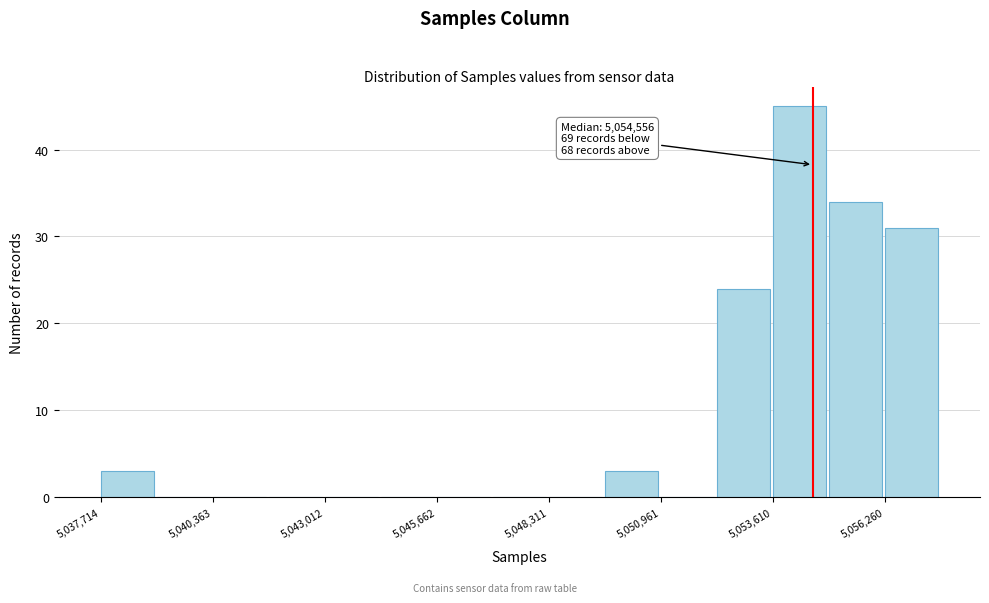

Read against the x-axis, roughly where is the centre of the tallest bar?

5054000